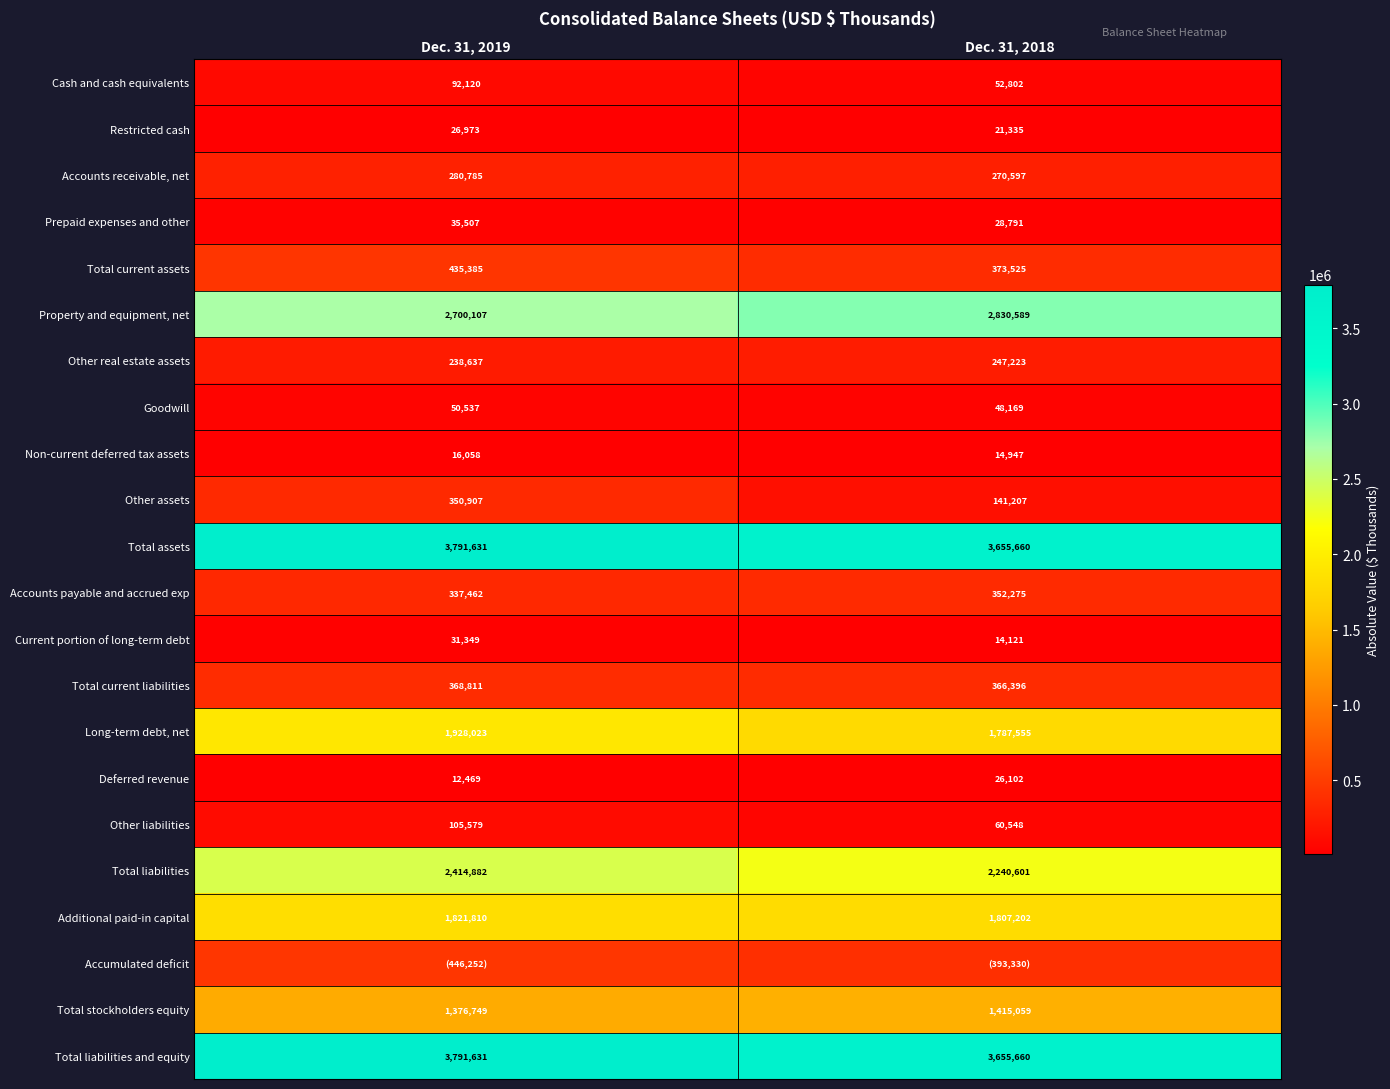

Is the value of Accounts payable and accrued exp at Dec. 31, 2018 greater than the value of Goodwill at Dec. 31, 2019?

Yes